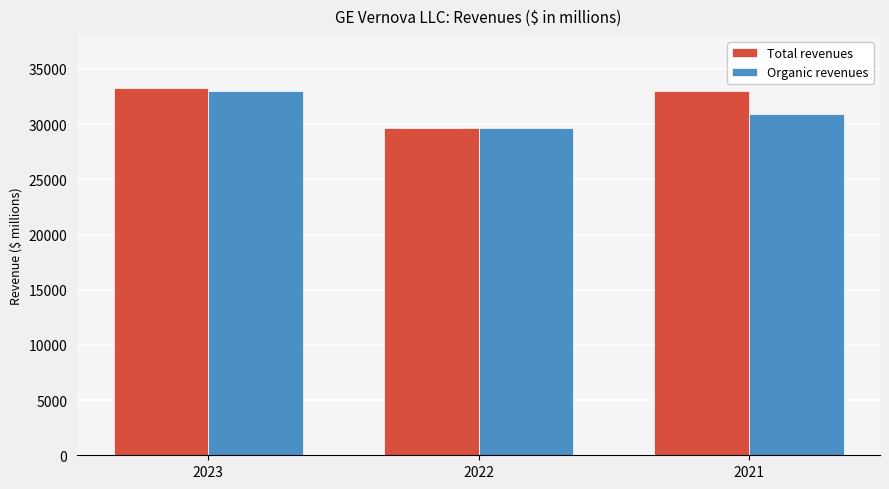

Reading left to right, list all the values displayed in this chart.

Total revenues: 33239	29654	33006
Organic revenues: 33011	29612	30878